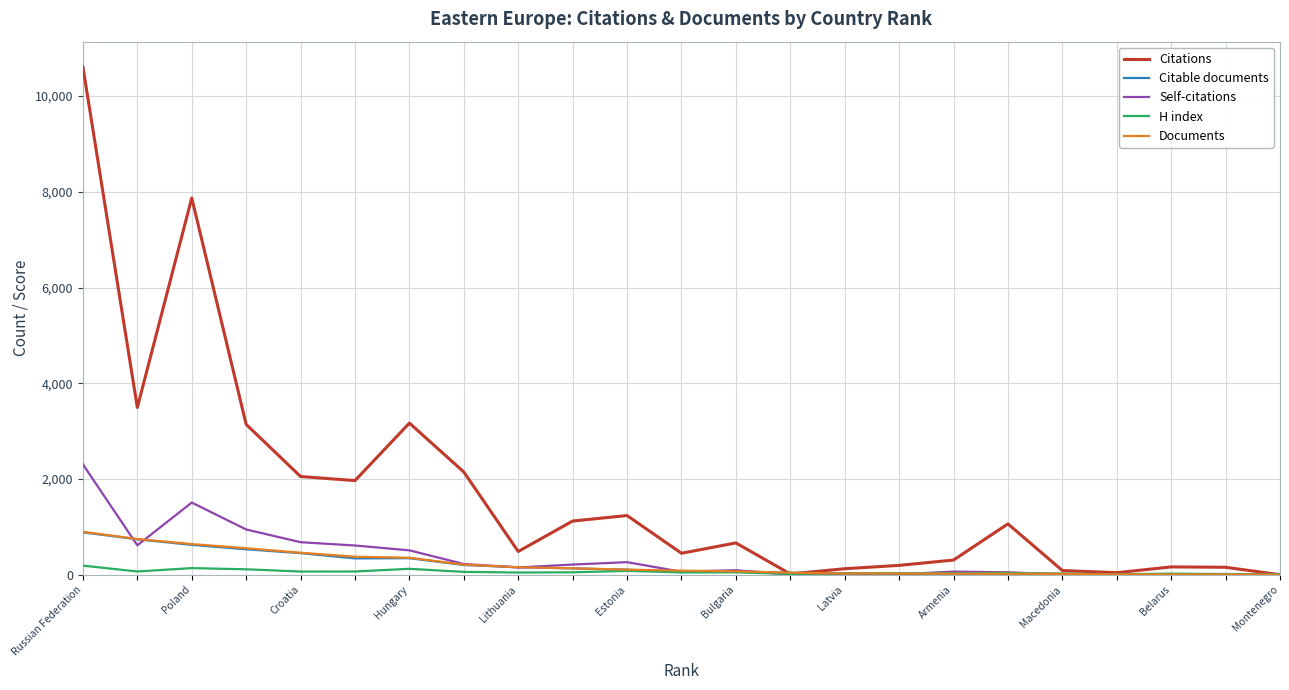

Which series has the largest total across all categories?

Citations